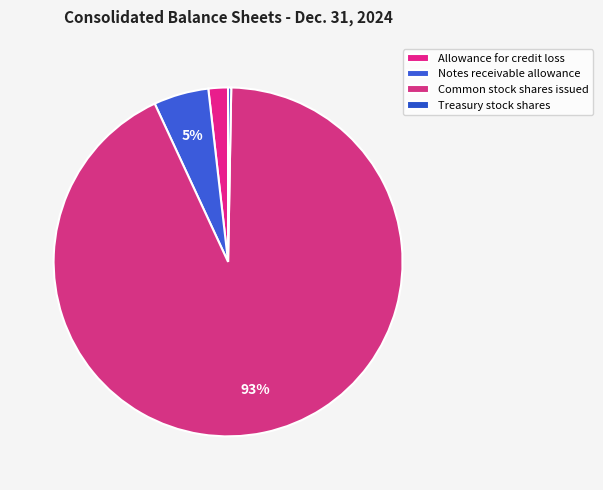

What percentage is the Notes receivable allowance slice, to the nearest percent?

5%